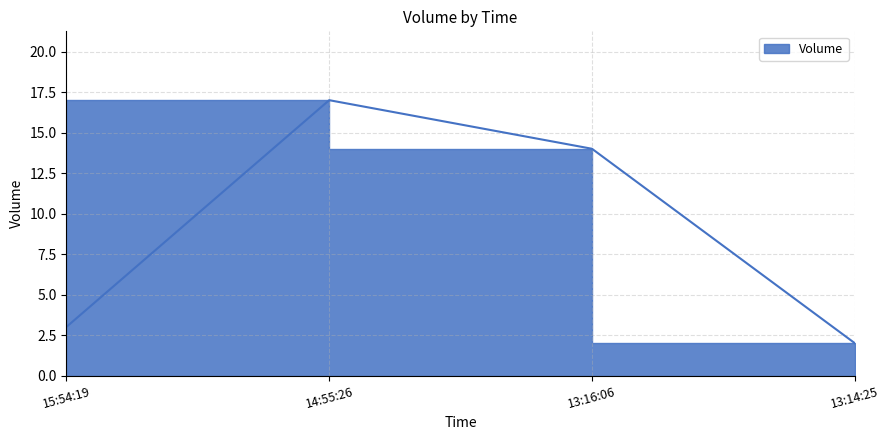

The chart shows a value of 14 at 13:16:06. True or false?

True